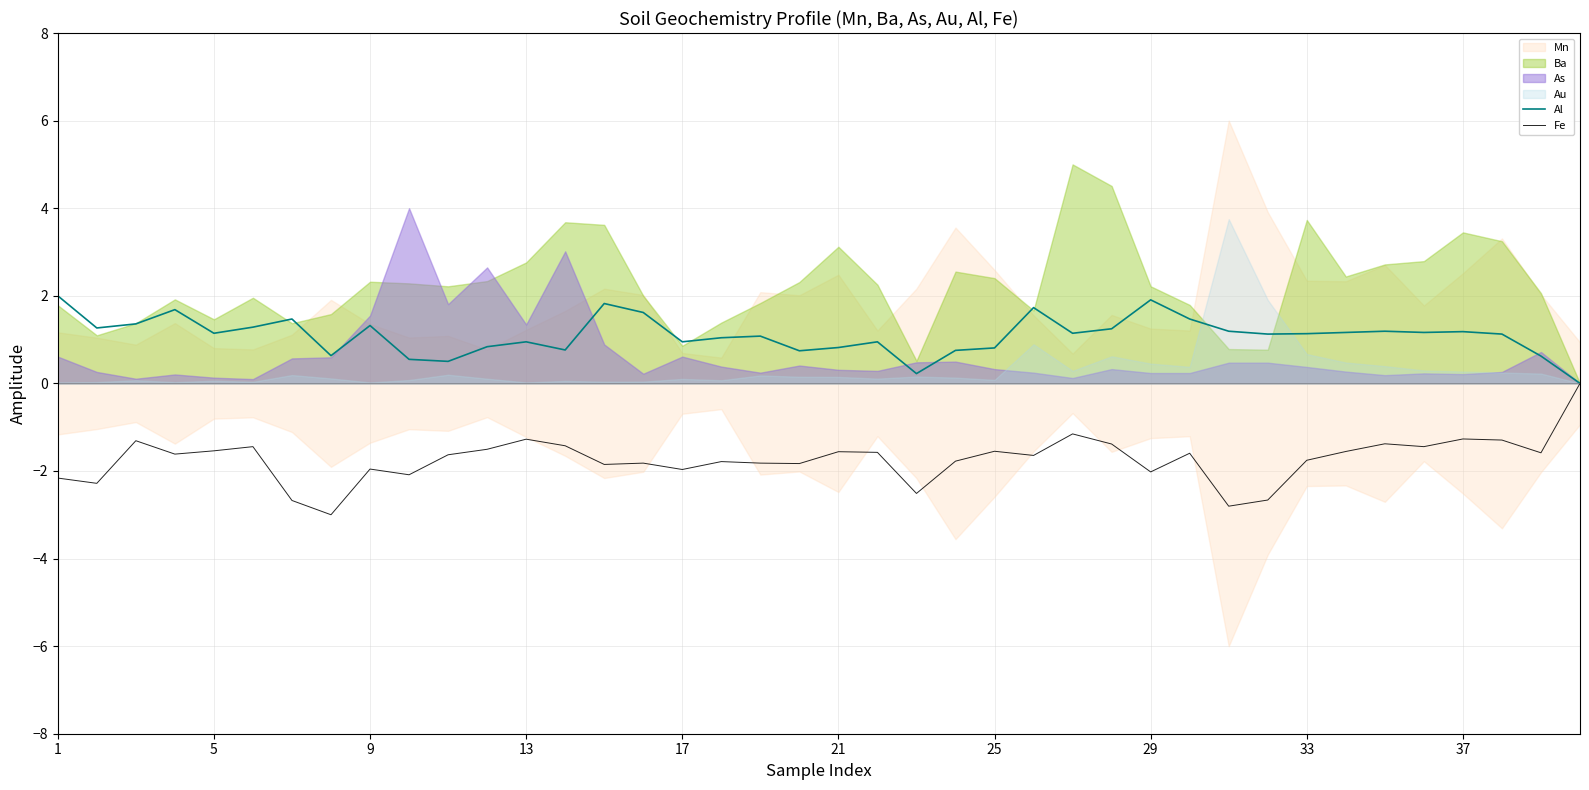

What is the lowest value of the Fe series?

-3.0